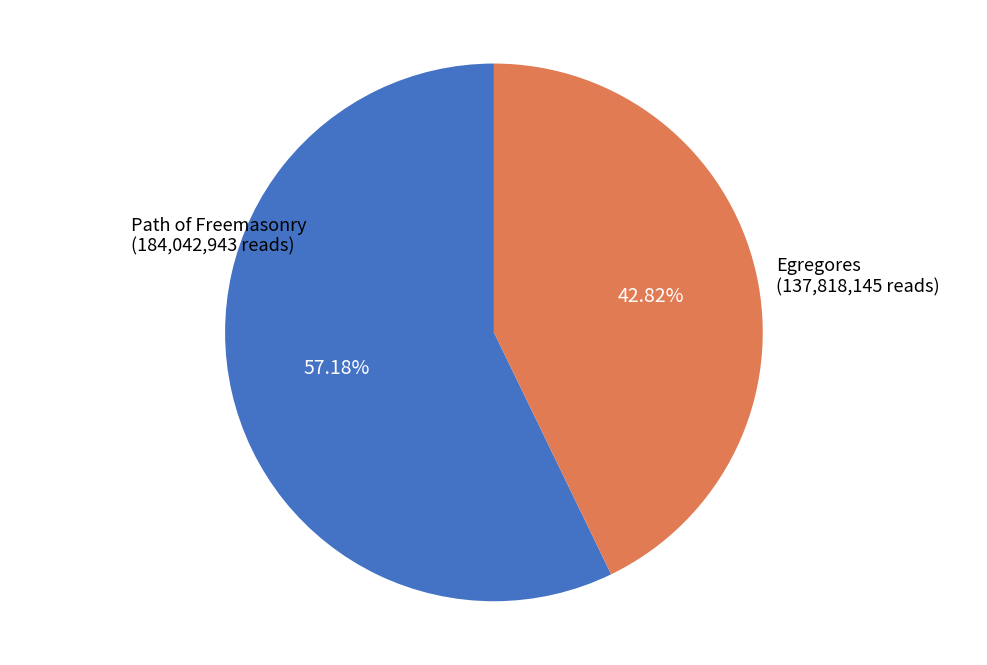

To the nearest percent, what percentage of the pie is Path of Freemasonry?

57%